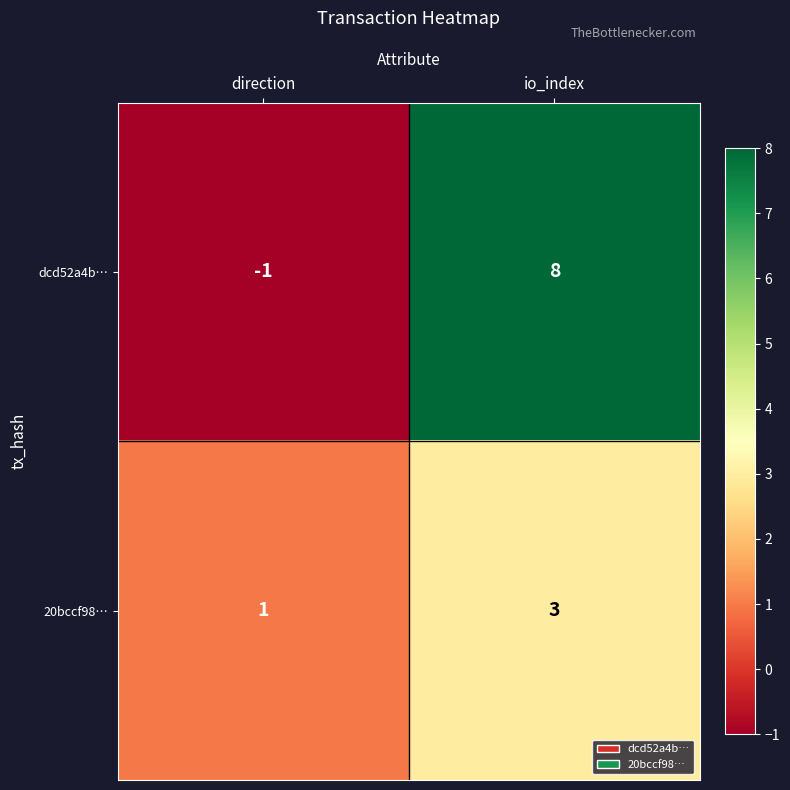

What is the sum of the 20bccf98… values at io_index and direction?

4